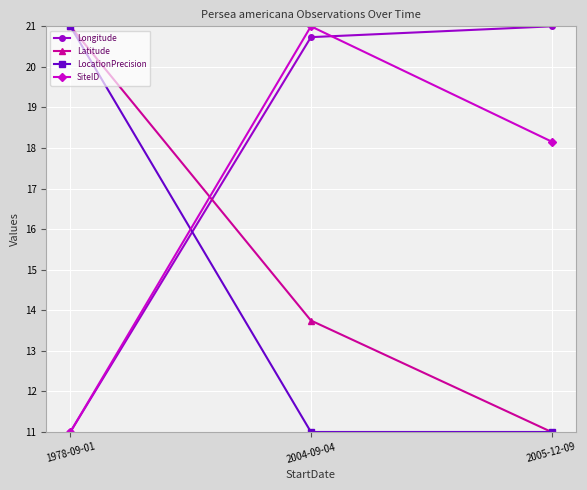

What is the difference between the Longitude values at 2005-12-09 and 2004-09-04?

0.3